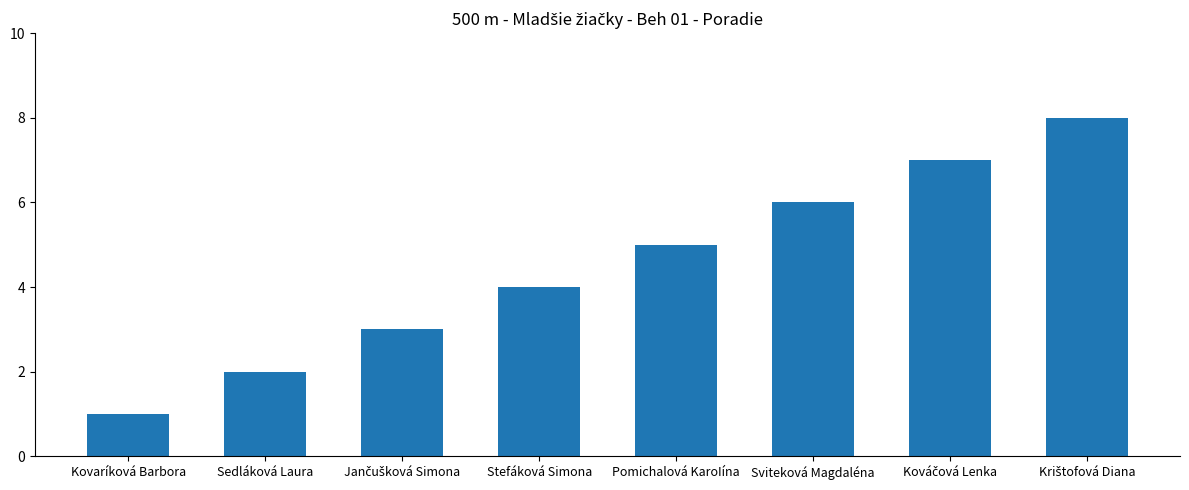

What is the value of the 6th bar from the left?

6